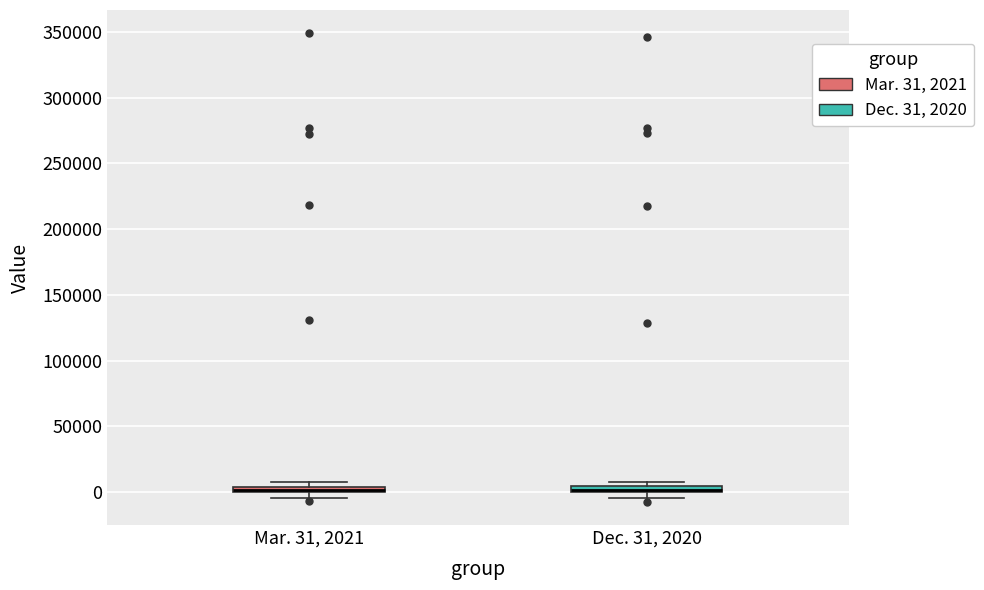

Where is the lower edge of the box for Dec. 31, 2020 on the y-axis? The values are not printed on the chart, so give them approximately, as read against the axis.

0